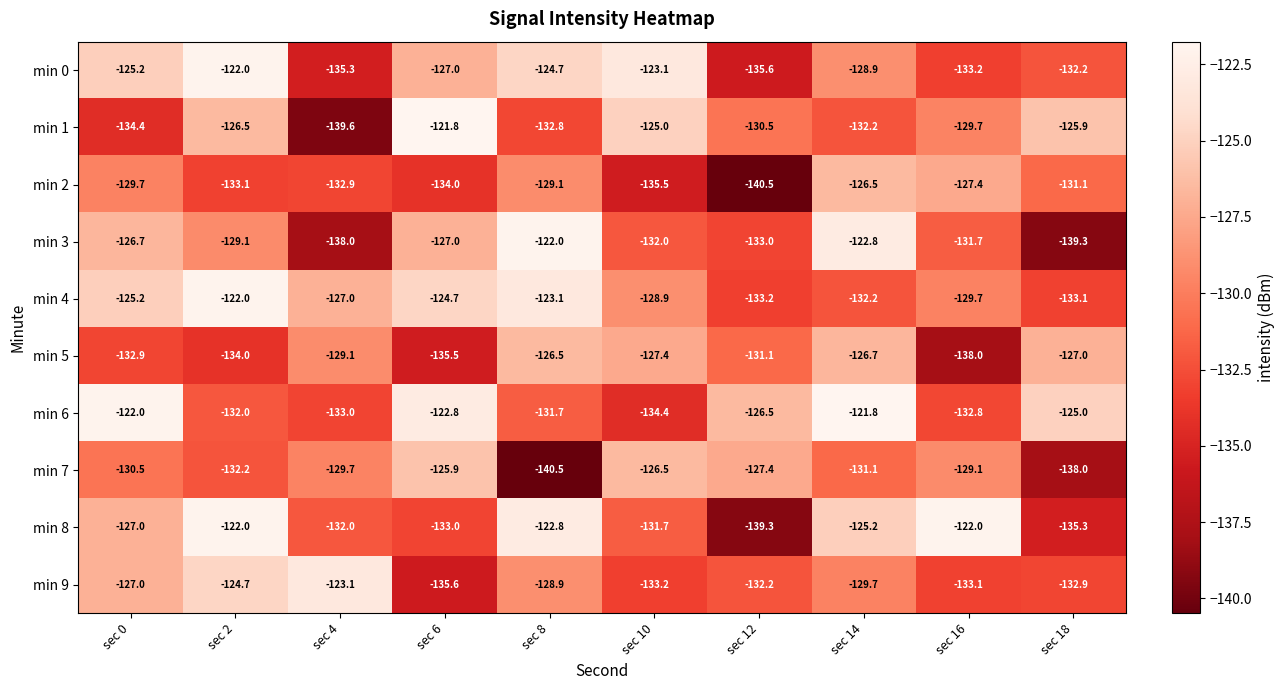

Which series has the largest range (max minus min)?

min 1